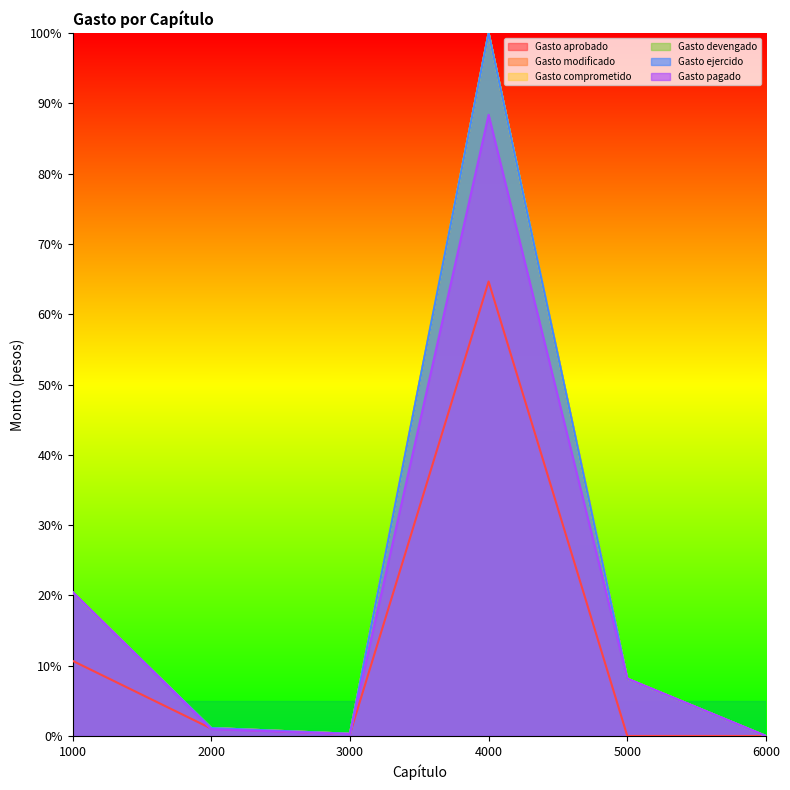

Which series has the widest spread of values?

Gasto ejercido